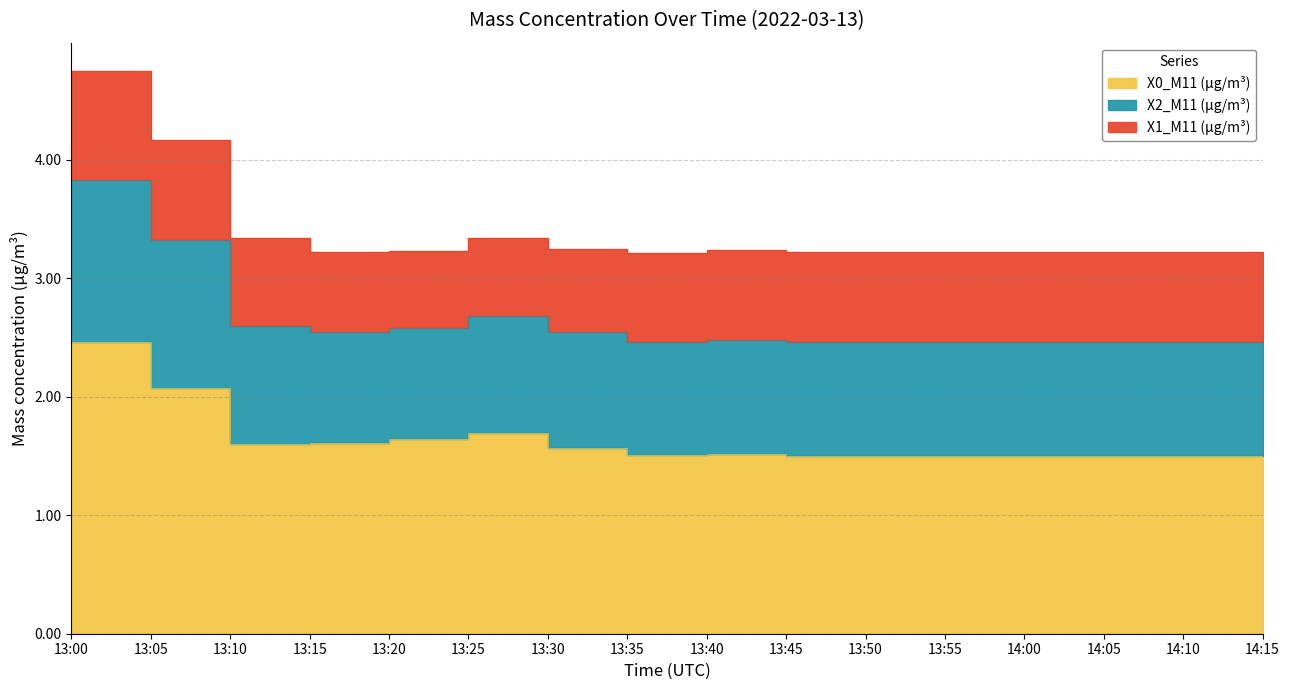

What position from the right is 13:00?

16